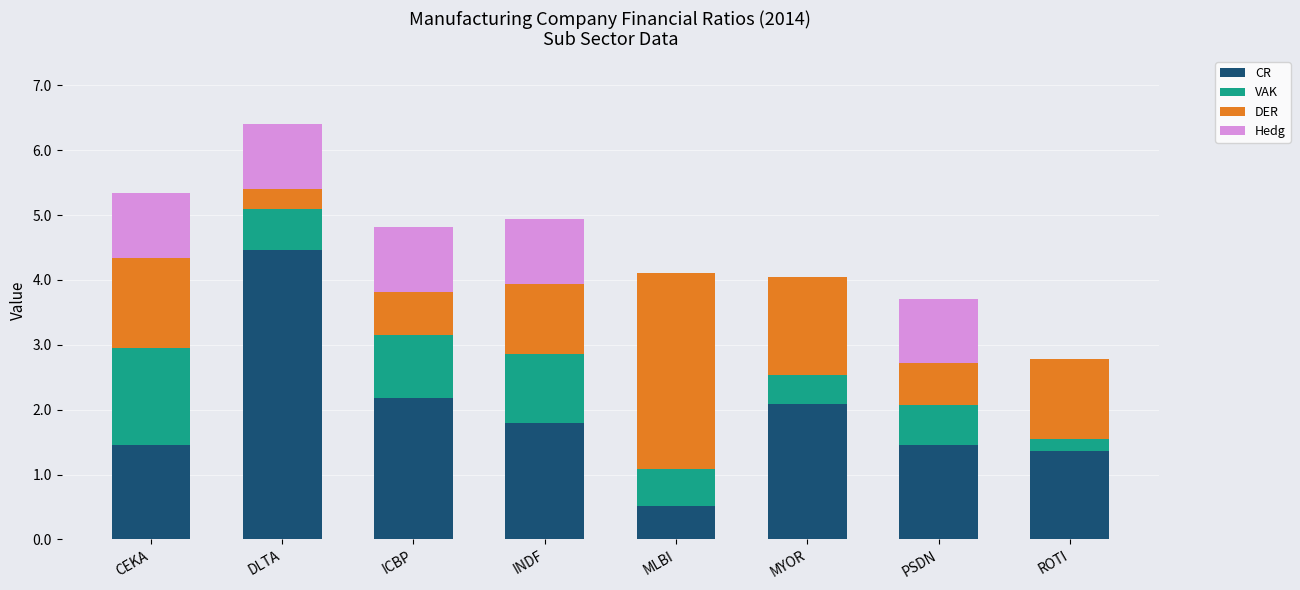

What is the maximum value for CR?

4.5